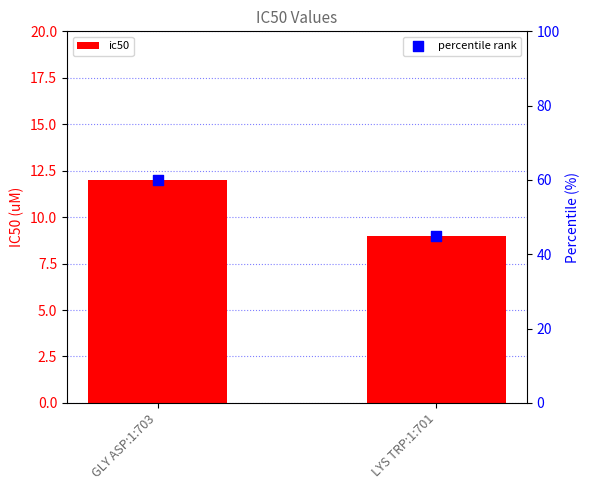

Is the value of ic50 at GLY ASP:1:703 greater than the value of percentile rank at GLY ASP:1:703?

No